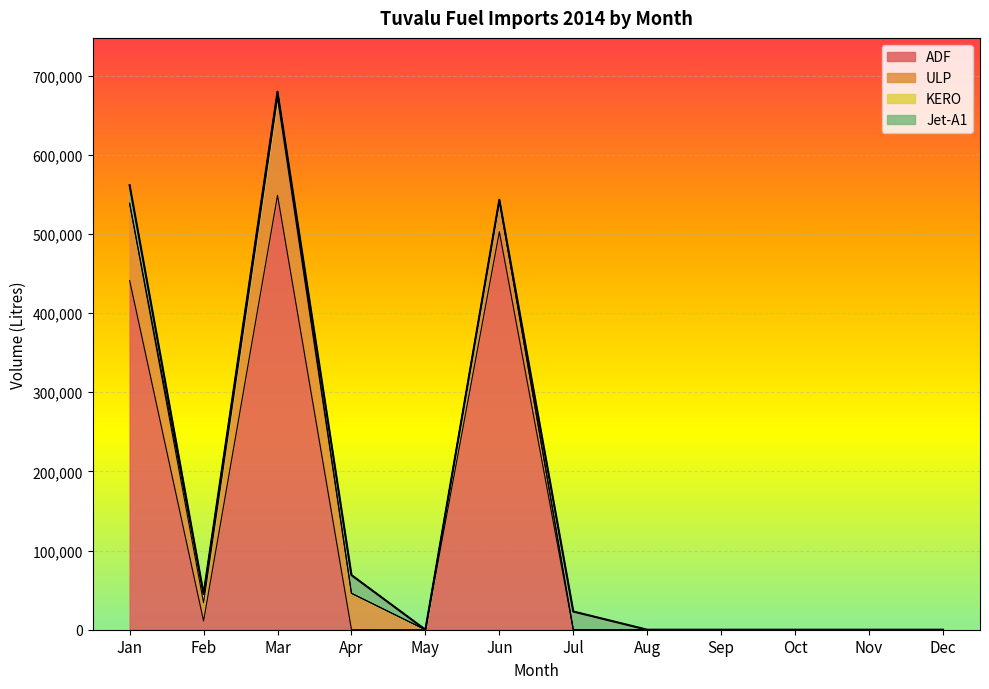

Which category has the highest value across all series?

Mar